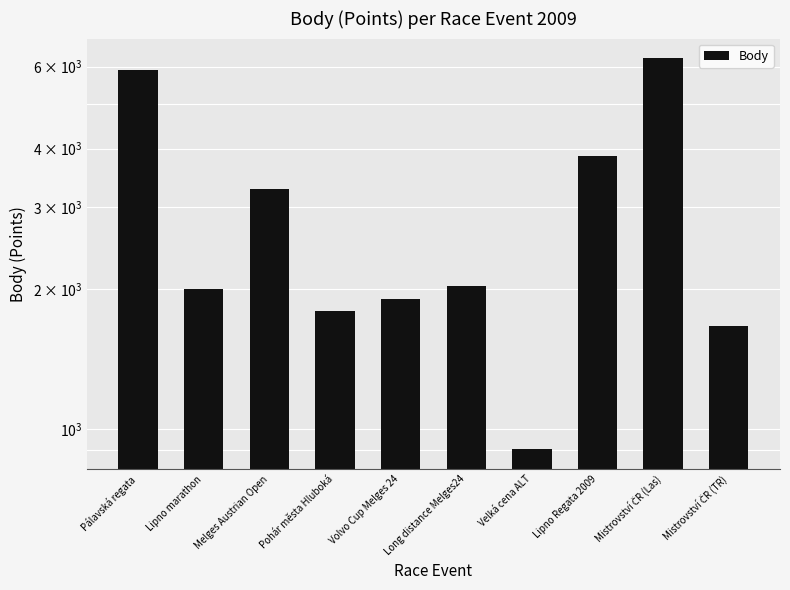

Reading left to right, transcribe all the data shown in this chart.

Pálavská regata=5901	Lipno marathon=1996	Melges Austrian Open=3285	Pohár města Hluboká=1791	Volvo Cup Melges 24=1906	Long distance Melges24=2025	Velká cena ALT=904	Lipno Regata 2009=3865	Mistrovství ČR (Las)=6258	Mistrovství ČR (TR)=1663